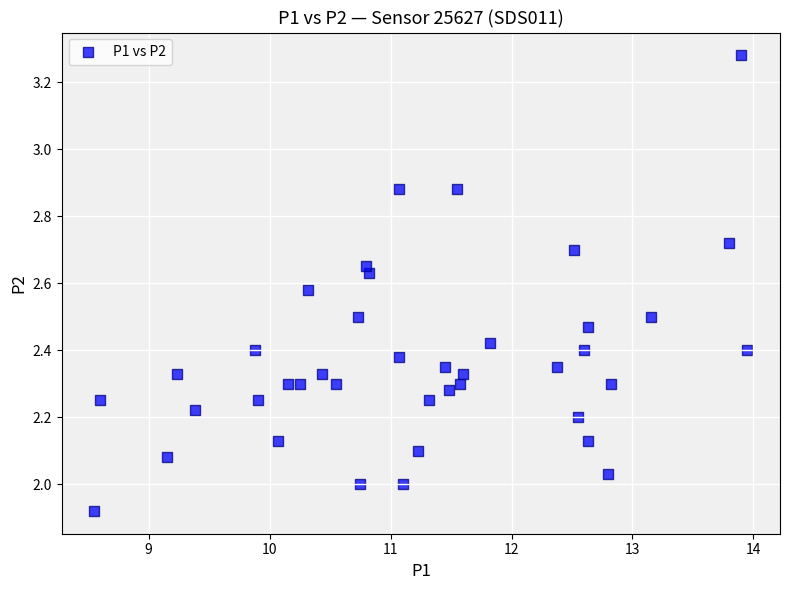

What is the range of Y values (max minus min)?

1.4